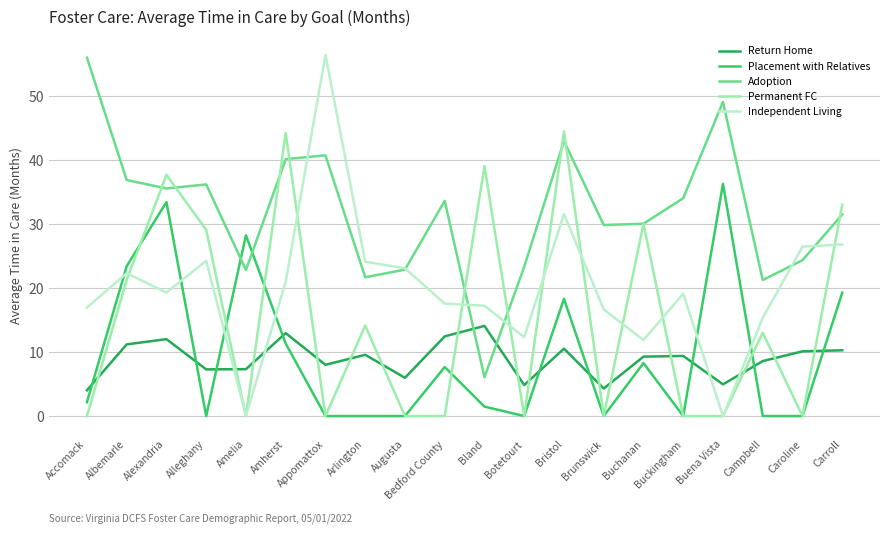

What are all the series names shown in the legend?

Return Home, Placement with Relatives, Adoption, Permanent FC, Independent Living